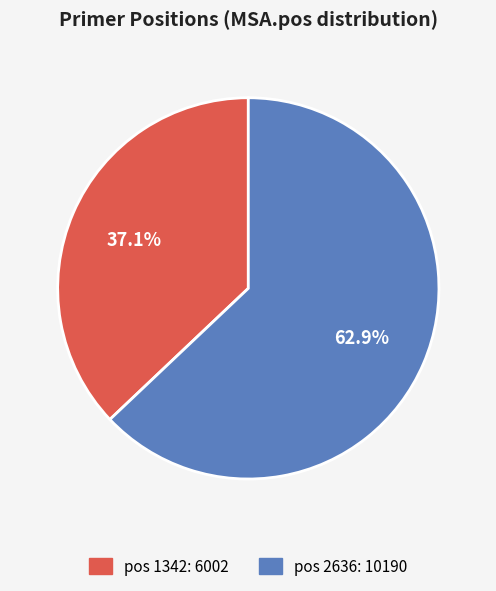

How many slices are in this pie chart?

2